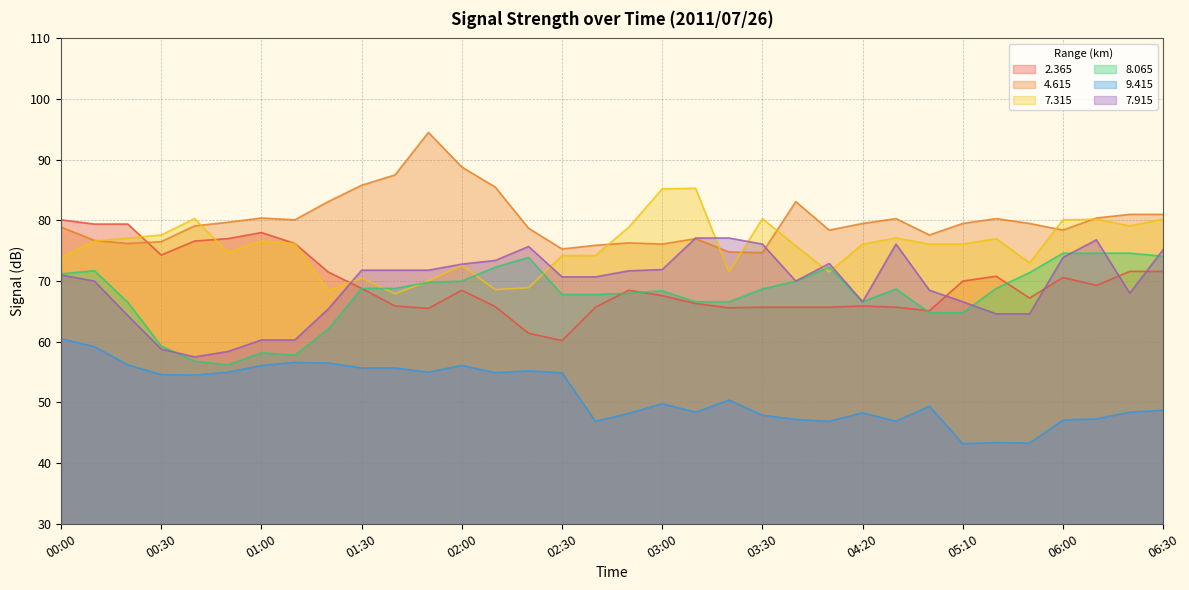

True or false: 7.915 has more than 1 points higher than both neighbors.

True